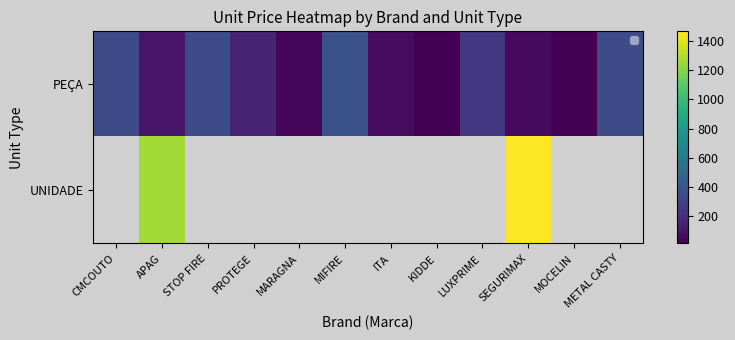

How many data points in PEÇA are above 146?

5